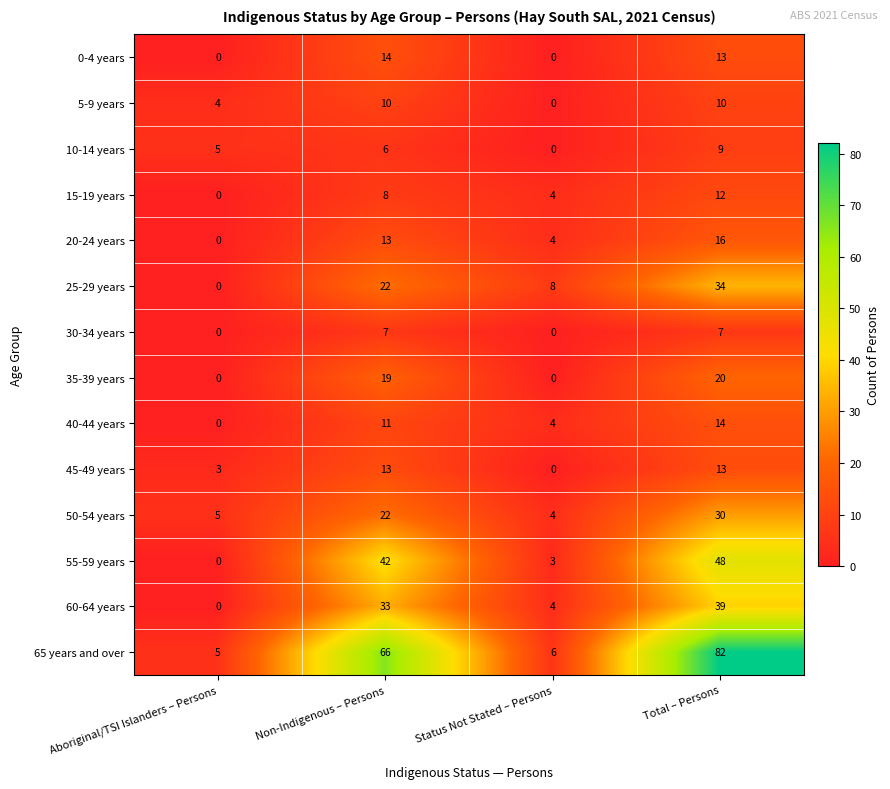

The 65 years and over series shows 5 at Aboriginal/TSI Islanders – Persons. True or false?

True